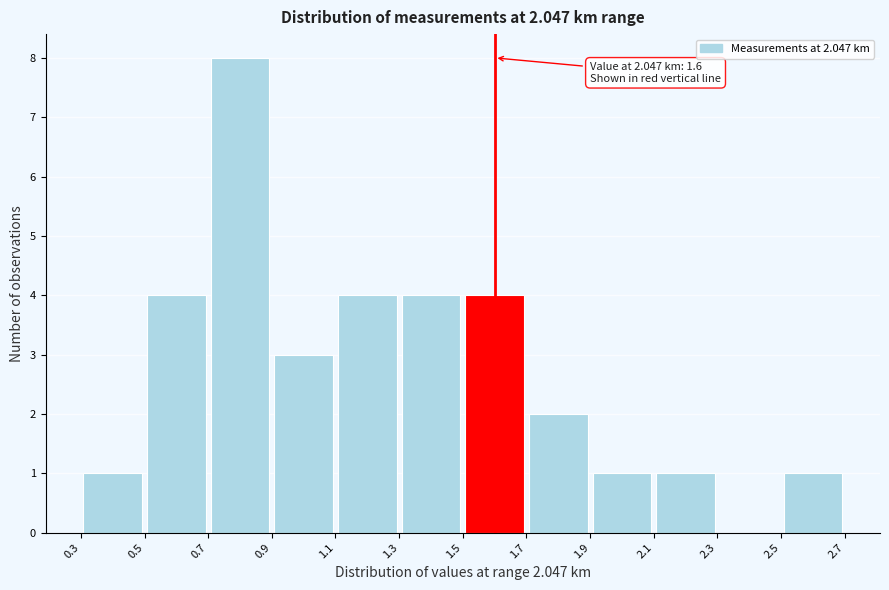

Over which range of the x-axis is the bar tallest?

0.7 to 0.9